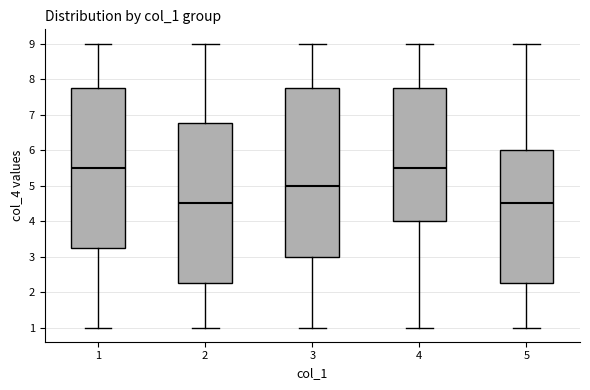

Where is the upper edge of the box at x = 5 on the y-axis? The values are not printed on the chart, so give them approximately, as read against the axis.

6.0